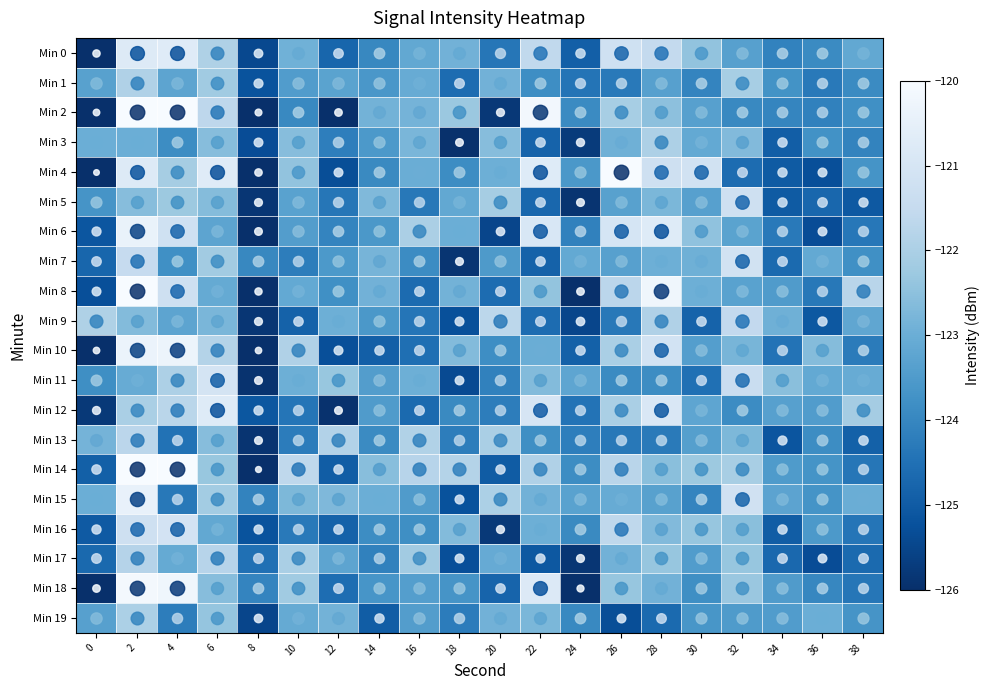

Reading left to right, what are all the values shown in this chart?

Min 0: 0=-126.2	2=-120.8	4=-120.7	6=-121.9	8=-125.4	10=-122.9	12=-124.7	14=-124.0	16=-123.2	18=-122.9	20=-124.4	22=-121.6	24=-124.9	26=-121.2	28=-121.5	30=-122.4	32=-123.4	34=-124.1	36=-123.9	38=-123.2
Min 1: 0=-123.3	2=-121.9	4=-123.2	6=-122.2	8=-125.2	10=-123.5	12=-123.3	14=-123.6	16=-123.1	18=-124.6	20=-122.9	22=-123.8	24=-124.4	26=-124.3	28=-123.4	30=-124.1	32=-122.1	34=-123.7	36=-124.3	38=-123.9
Min 2: 0=-126.6	2=-120.0	4=-120.0	6=-121.6	8=-126.4	10=-123.9	12=-126.1	14=-122.9	16=-122.9	18=-122.3	20=-125.8	22=-120.2	24=-123.9	26=-122.1	28=-122.5	30=-123.4	32=-124.0	34=-124.0	36=-124.1	38=-123.8
Min 3: 0=-123.0	2=-123.0	4=-123.9	6=-122.6	8=-125.3	10=-122.6	12=-124.2	14=-123.5	16=-122.8	18=-126.0	20=-122.6	22=-124.8	24=-125.7	26=-122.9	28=-122.0	30=-123.1	32=-122.7	34=-124.9	36=-123.7	38=-124.1
Min 4: 0=-127.0	2=-120.8	4=-122.1	6=-120.7	8=-126.1	10=-122.4	12=-125.3	14=-123.9	16=-123.0	18=-123.8	20=-123.0	22=-120.7	24=-123.6	26=-120.0	28=-121.2	30=-121.2	32=-124.6	34=-125.0	36=-125.3	38=-123.7
Min 5: 0=-123.7	2=-122.6	4=-122.3	6=-122.6	8=-125.9	10=-123.3	12=-124.4	14=-122.7	16=-124.3	18=-123.1	20=-122.1	22=-124.7	24=-125.9	26=-123.3	28=-122.7	30=-123.4	32=-121.3	34=-125.0	36=-124.7	38=-125.0
Min 6: 0=-125.1	2=-120.4	4=-121.2	6=-123.3	8=-126.0	10=-123.4	12=-124.1	14=-123.6	16=-122.0	18=-123.0	20=-125.5	22=-120.9	24=-124.1	26=-121.0	28=-120.7	30=-122.4	32=-123.3	34=-124.3	36=-125.3	38=-124.3
Min 7: 0=-124.7	2=-121.5	4=-123.8	6=-122.2	8=-124.0	10=-124.2	12=-123.6	14=-122.8	16=-123.9	18=-125.9	20=-123.5	22=-124.8	24=-123.1	26=-123.4	28=-123.0	30=-122.9	32=-121.2	34=-124.7	36=-123.1	38=-123.8
Min 8: 0=-125.3	2=-120.0	4=-121.3	6=-123.1	8=-126.2	10=-123.1	12=-123.8	14=-122.9	16=-124.6	18=-122.9	20=-124.6	22=-122.4	24=-126.0	26=-121.7	28=-120.2	30=-123.0	32=-123.3	34=-123.5	36=-124.3	38=-121.7
Min 9: 0=-121.9	2=-122.6	4=-123.2	6=-122.8	8=-125.8	10=-124.8	12=-123.0	14=-123.6	16=-124.4	18=-125.3	20=-121.7	22=-124.6	24=-125.5	26=-124.3	28=-121.9	30=-124.8	32=-121.6	34=-122.9	36=-125.1	38=-123.2
Min 10: 0=-126.6	2=-120.4	4=-120.3	6=-121.8	8=-126.6	10=-121.9	12=-125.3	14=-124.9	16=-124.5	18=-122.6	20=-123.8	22=-123.0	24=-124.9	26=-122.0	28=-121.1	30=-123.4	32=-122.8	34=-124.4	36=-122.6	38=-124.2
Min 11: 0=-123.8	2=-123.1	4=-122.0	6=-121.1	8=-125.9	10=-123.0	12=-122.3	14=-123.4	16=-123.0	18=-125.4	20=-124.1	22=-122.6	24=-123.2	26=-123.9	28=-123.8	30=-124.5	32=-121.4	34=-122.5	36=-123.1	38=-123.1
Min 12: 0=-125.8	2=-122.0	4=-121.7	6=-120.7	8=-125.1	10=-124.4	12=-125.9	14=-123.5	16=-124.6	18=-123.9	20=-124.2	22=-121.0	24=-124.4	26=-122.0	28=-120.9	30=-123.2	32=-123.9	34=-123.4	36=-123.5	38=-122.1
Min 13: 0=-122.9	2=-121.7	4=-124.5	6=-122.6	8=-125.9	10=-124.2	12=-121.9	14=-123.9	16=-121.9	18=-124.2	20=-122.0	22=-123.8	24=-124.2	26=-124.3	28=-124.3	30=-123.4	32=-122.7	34=-125.2	36=-123.9	38=-124.9
Min 14: 0=-124.9	2=-120.0	4=-120.0	6=-122.3	8=-126.9	10=-121.6	12=-125.0	14=-122.6	16=-121.8	18=-121.8	20=-125.0	22=-121.9	24=-123.8	26=-121.8	28=-122.5	30=-122.3	32=-122.1	34=-123.5	36=-123.7	38=-124.4
Min 15: 0=-123.0	2=-120.4	4=-124.3	6=-122.1	8=-124.1	10=-122.7	12=-122.7	14=-123.0	16=-123.5	18=-125.2	20=-122.0	22=-122.9	24=-123.3	26=-123.1	28=-123.3	30=-124.0	32=-121.2	34=-123.3	36=-123.7	38=-123.0
Min 16: 0=-125.0	2=-121.3	4=-121.1	6=-123.2	8=-125.2	10=-124.3	12=-124.8	14=-123.8	16=-123.8	18=-122.6	20=-125.8	22=-123.0	24=-123.9	26=-121.6	28=-122.7	30=-122.4	32=-122.6	34=-124.9	36=-123.5	38=-124.4
Min 17: 0=-124.7	2=-121.8	4=-123.1	6=-121.8	8=-124.5	10=-122.0	12=-123.2	14=-124.1	16=-122.2	18=-125.3	20=-123.1	22=-125.1	24=-125.8	26=-122.9	28=-122.4	30=-123.5	32=-122.3	34=-124.7	36=-125.3	38=-124.6
Min 18: 0=-126.1	2=-120.1	4=-120.2	6=-122.6	8=-124.1	10=-122.2	12=-124.6	14=-123.6	16=-123.4	18=-123.7	20=-124.8	22=-120.8	24=-126.4	26=-122.4	28=-122.9	30=-123.8	32=-122.3	34=-123.5	36=-124.0	38=-124.4
Min 19: 0=-123.4	2=-122.0	4=-124.2	6=-122.4	8=-125.5	10=-123.1	12=-122.9	14=-125.0	16=-123.4	18=-124.2	20=-122.9	22=-122.8	24=-123.9	26=-125.3	28=-124.7	30=-123.6	32=-123.5	34=-123.5	36=-123.0	38=-123.7